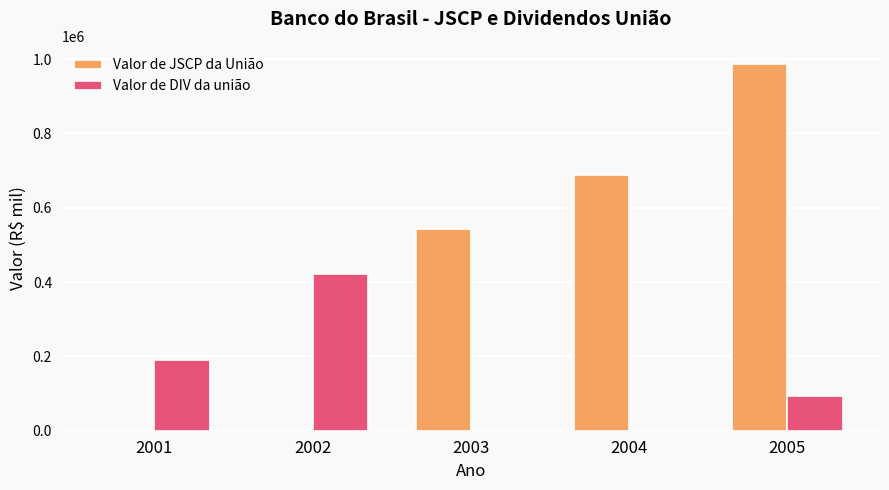

What is the sum of the Valor de JSCP da União values at 2005 and 2004?

1674344